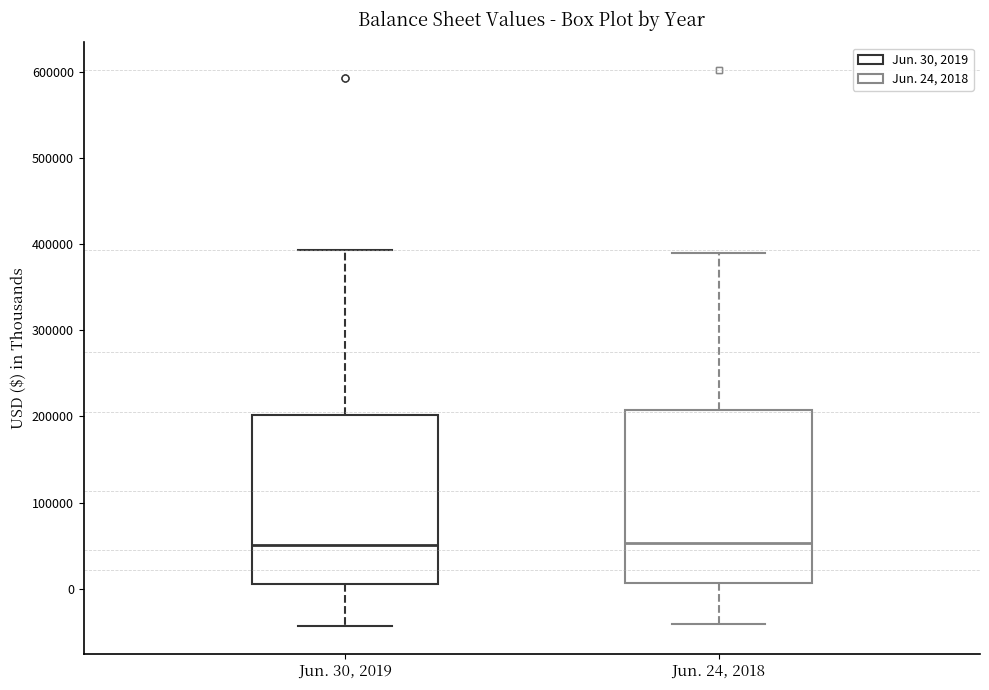

Reading left to right, transcribe this box plot: for each box, give where its median line is, the range the box spans, and where its two whiskers end, as read against the y-axis. The values are not printed on the chart, so give them approximately, as read against the axis.

Jun. 30, 2019: median 50000, box 10000 to 200000, whiskers -40000 to 390000
Jun. 24, 2018: median 50000, box 10000 to 210000, whiskers -40000 to 390000